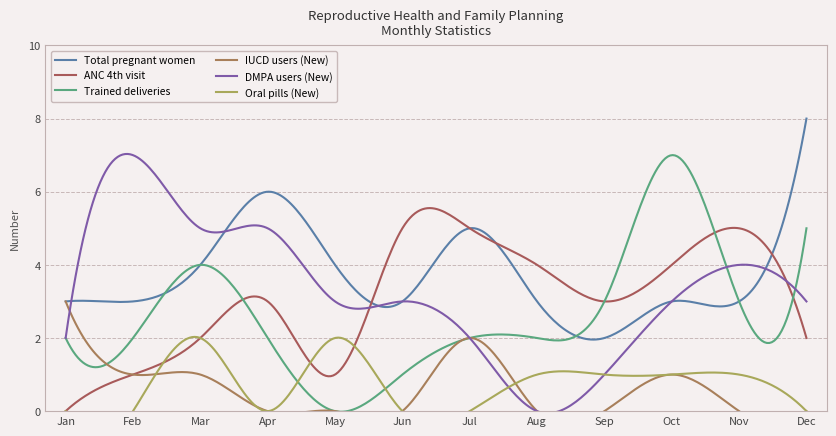

How many lines are shown in the chart?

6